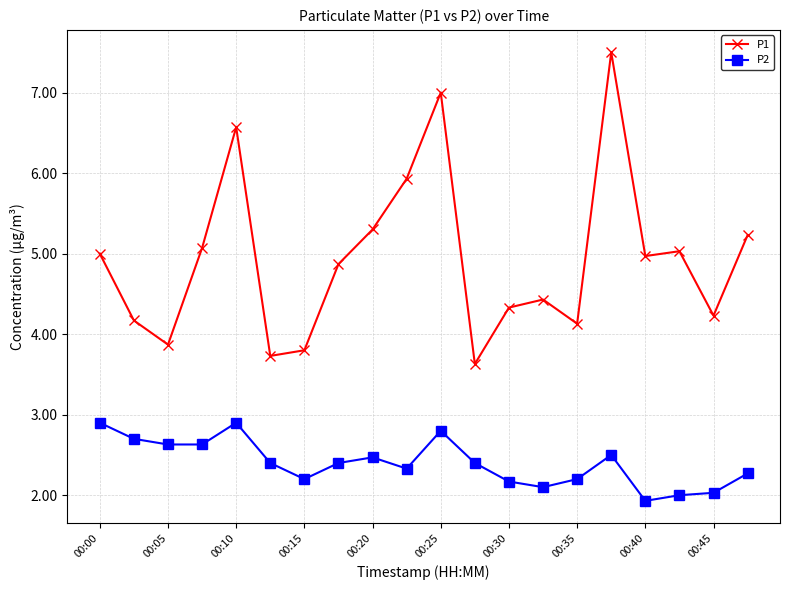

What are all the series names shown in the legend?

P1, P2